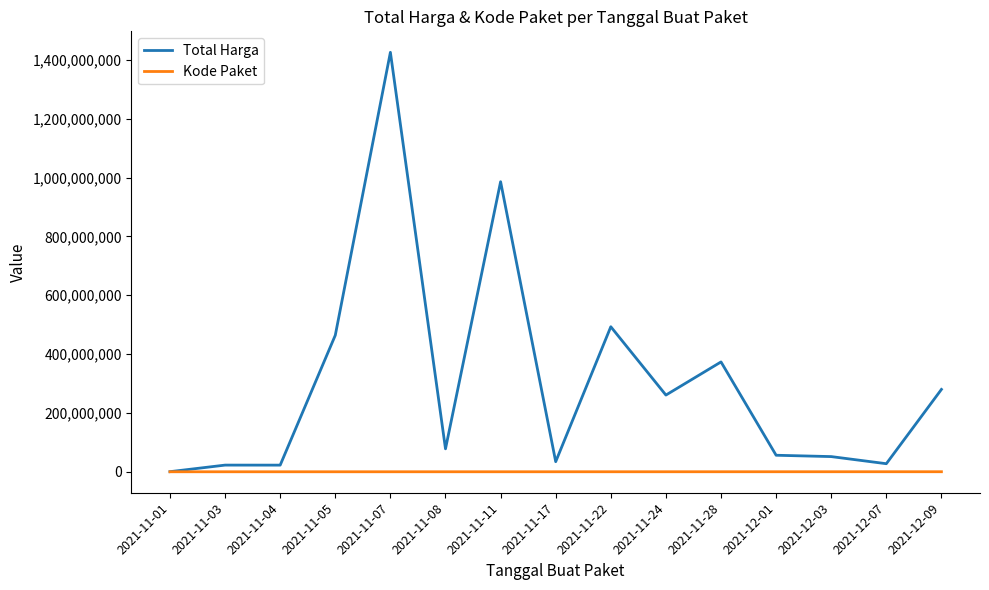

Is this an area chart (filled region under the line)?

No